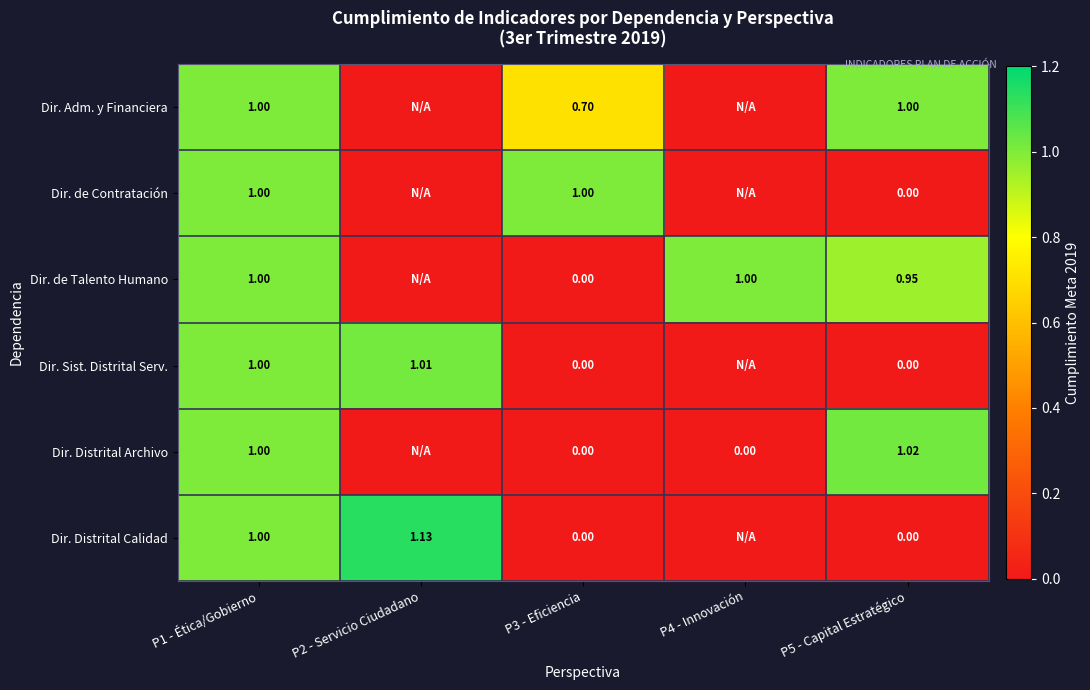

Is the value of Dir. Distrital Archivo at P5 - Capital Estratégico greater than the value of Dir. de Talento Humano at P5 - Capital Estratégico?

Yes